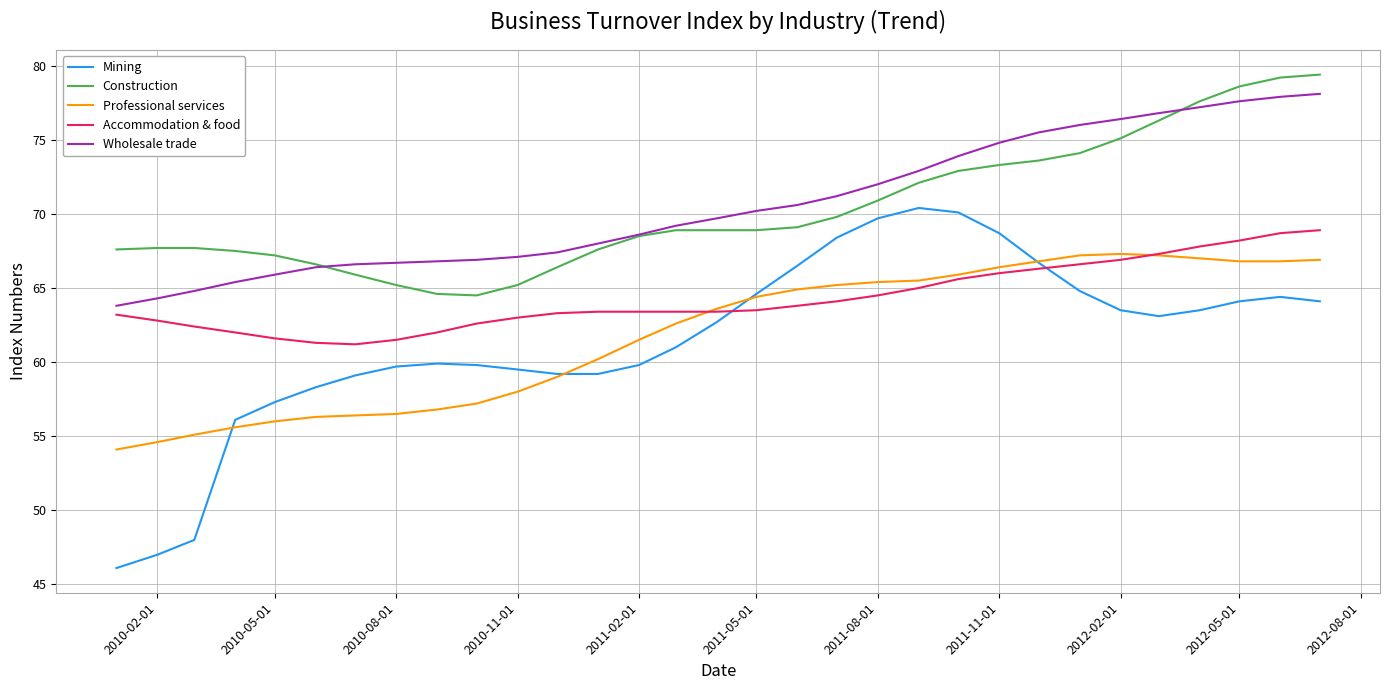

At how many categories does at least one series exceed 63?

31